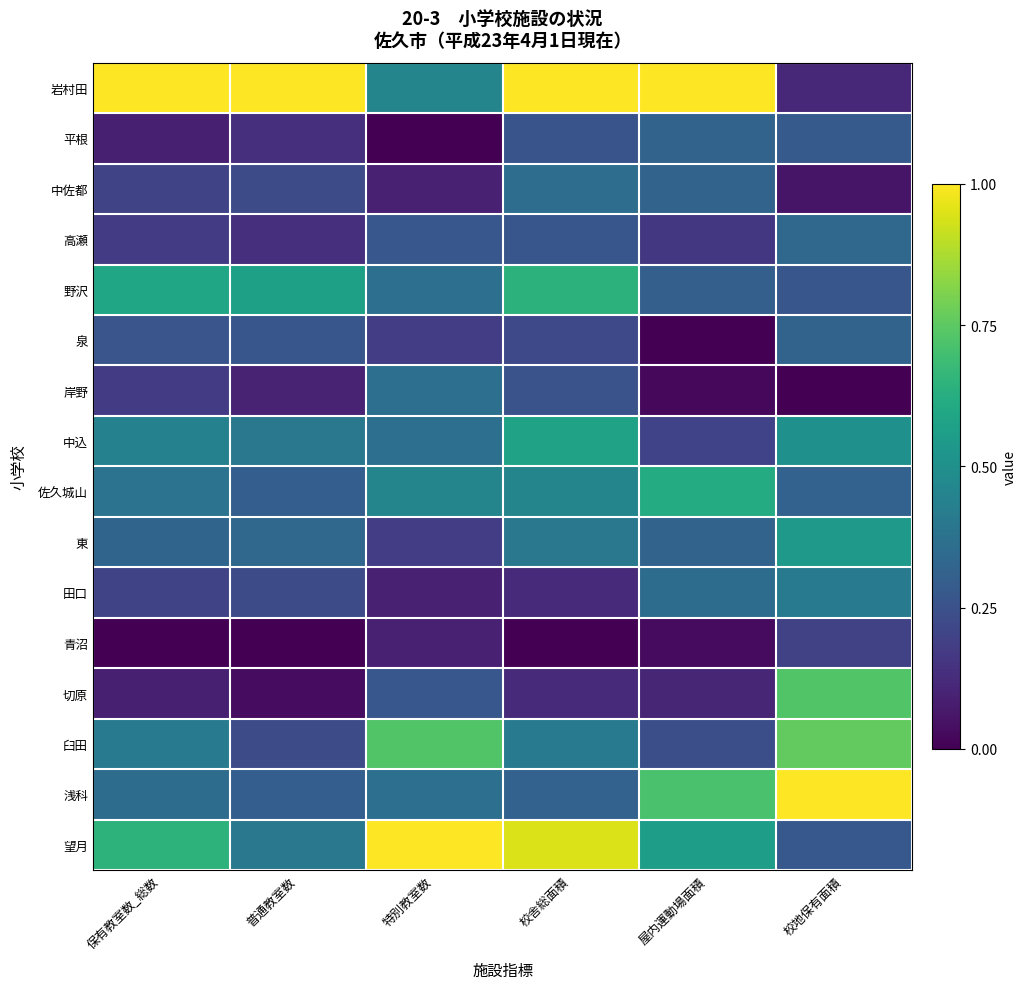

Count the number of data series in this chart.

16